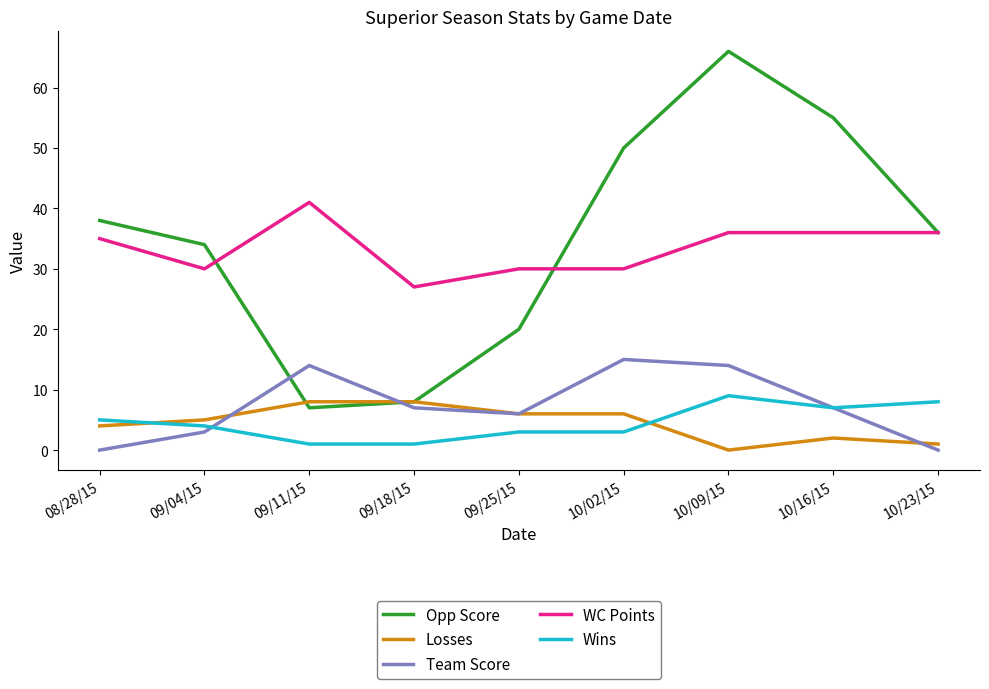

The WC Points series shows 13 at 09/25/15. True or false?

False